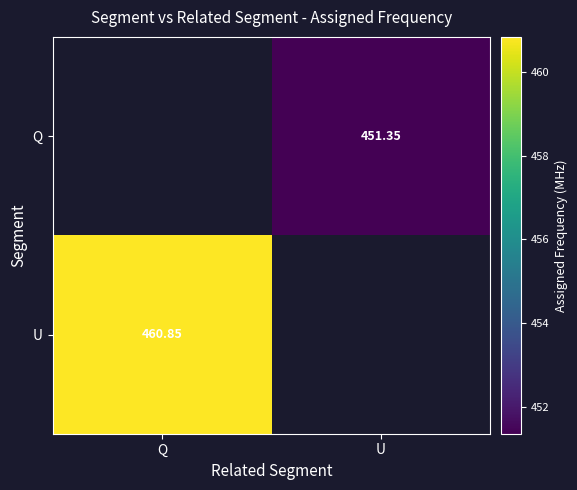

Is the value of U at Q greater than the value of Q at U?

Yes